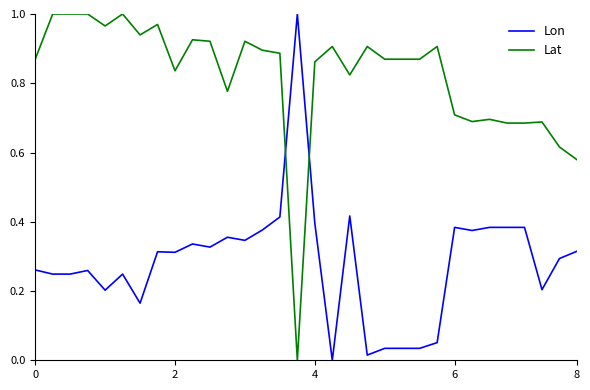

What are all the series names shown in the legend?

Lon, Lat